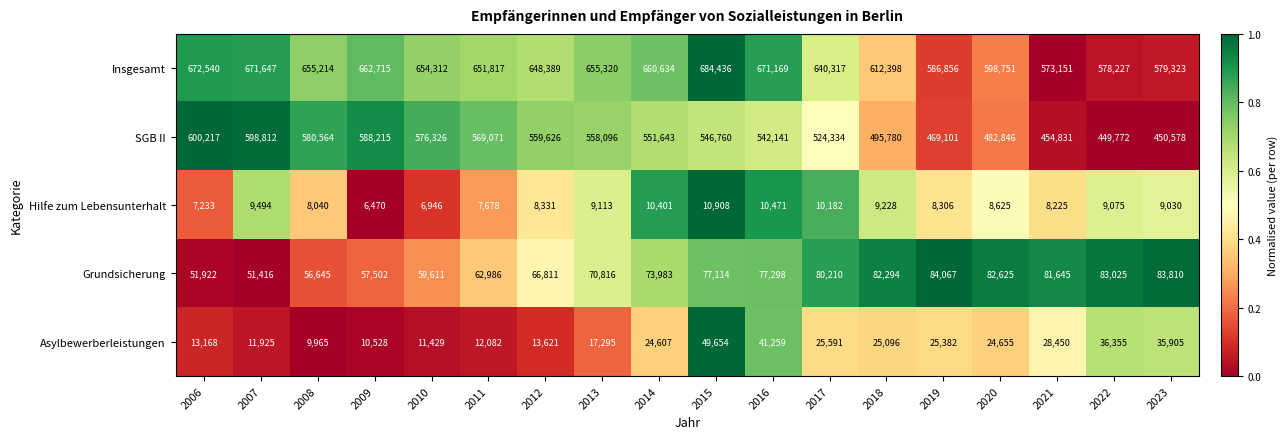

Rank the series at 2011 from lowest to highest value.

Hilfe zum Lebensunterhalt, Asylbewerberleistungen, Grundsicherung, SGB II, Insgesamt